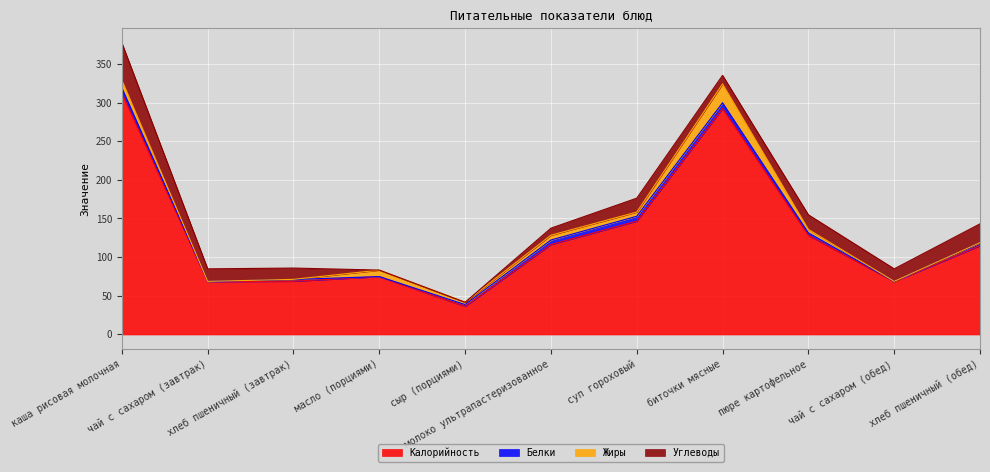

The value of Углеводы at масло (порциями) is 0.1. True or false?

True